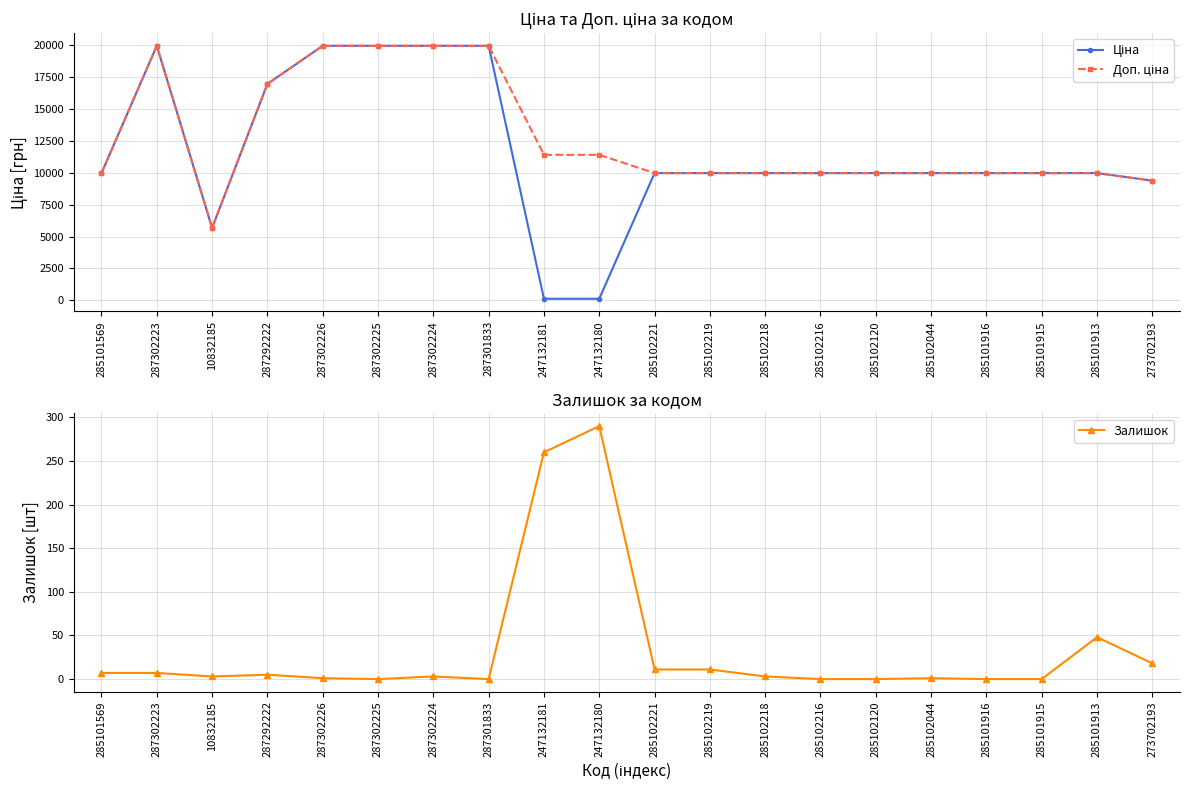

Which series has the largest range (max minus min)?

Ціна